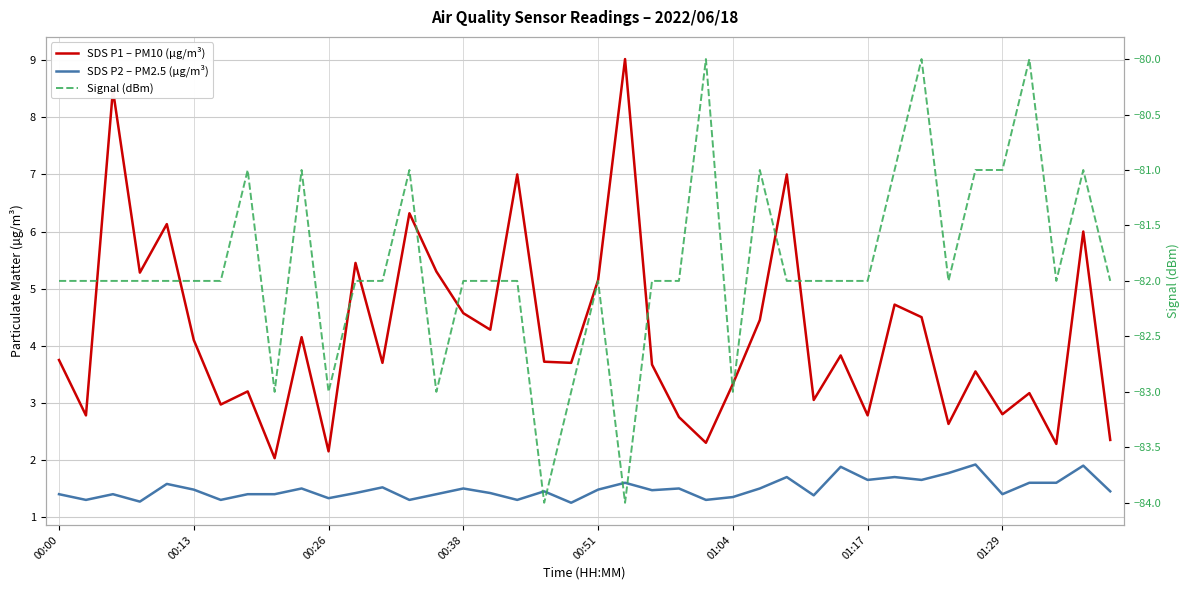

The Signal (dBm) series shows -82.0 at 01:17. True or false?

True